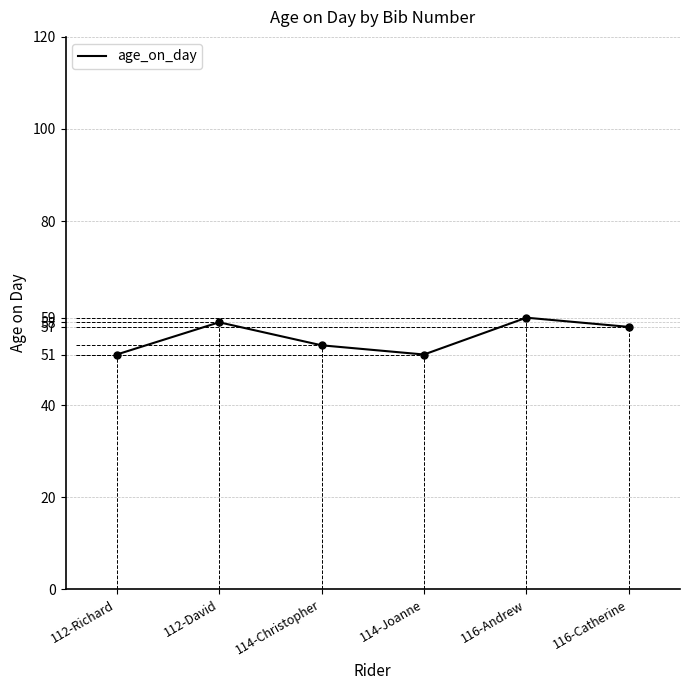

Which has a higher value, 114-Christopher or 116-Catherine?

116-Catherine